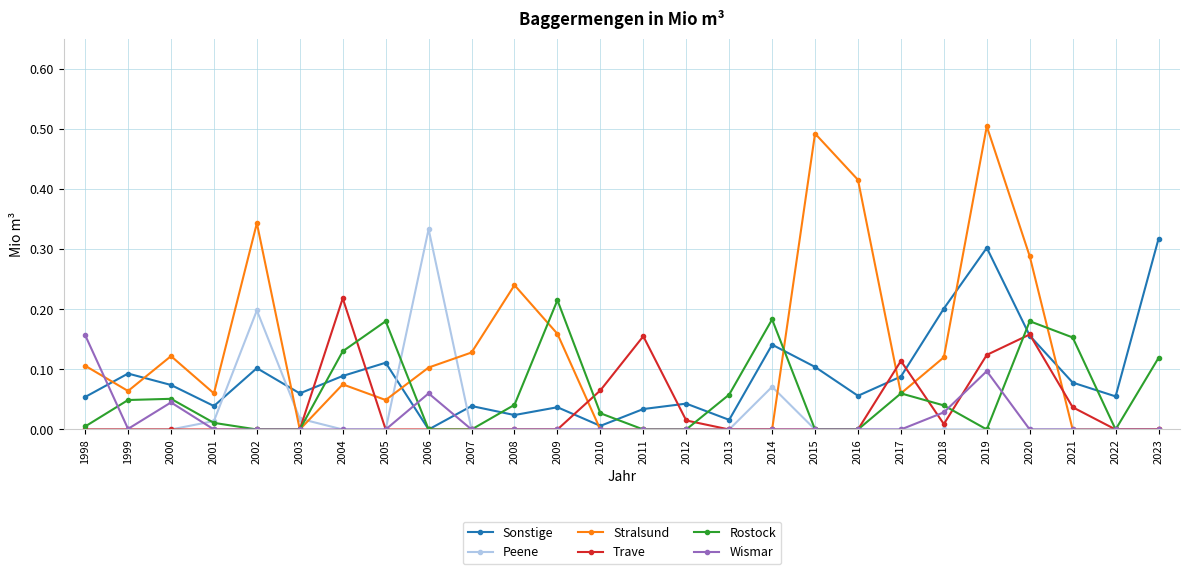

True or false: Trave has more than 0 interior local peaks.

True